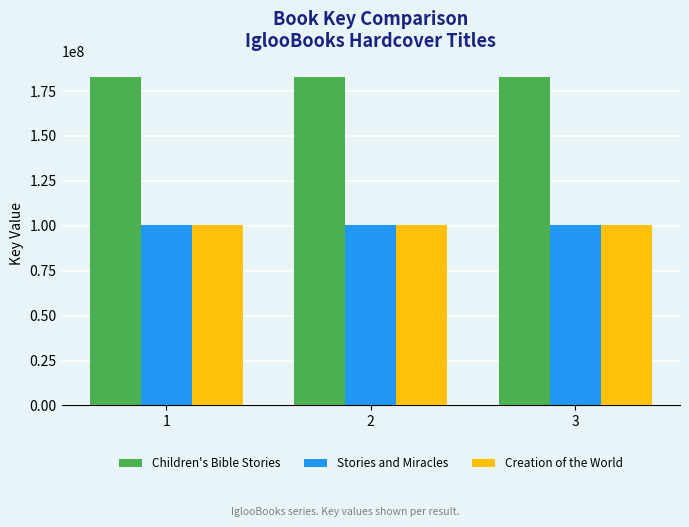

What is the value of the Children's Bible Stories bar at the 2nd from the left?

182628950